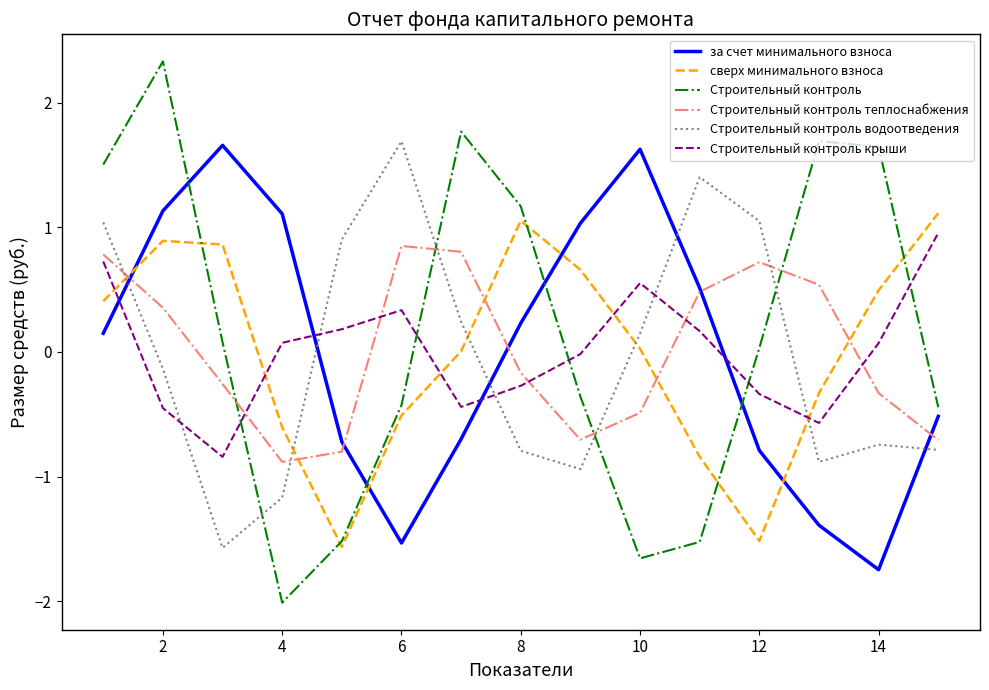

True or false: Строительный контроль теплоснабжения and Строительный контроль крыши cross at least once.

True